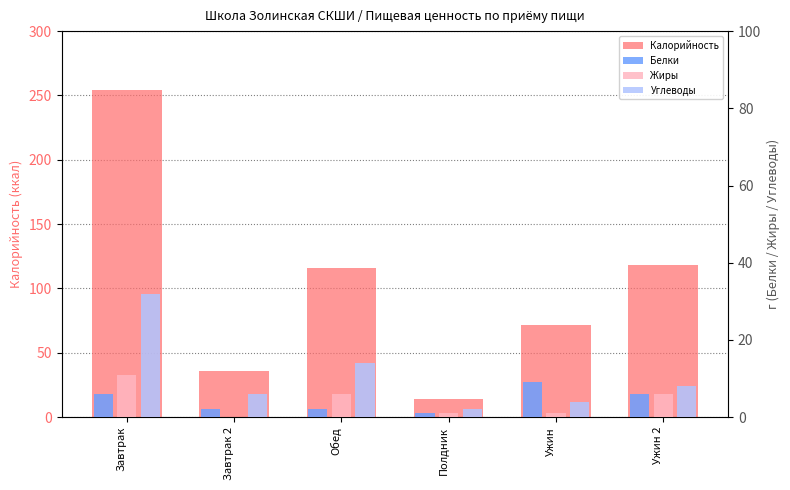

How many data points does each series have?

6